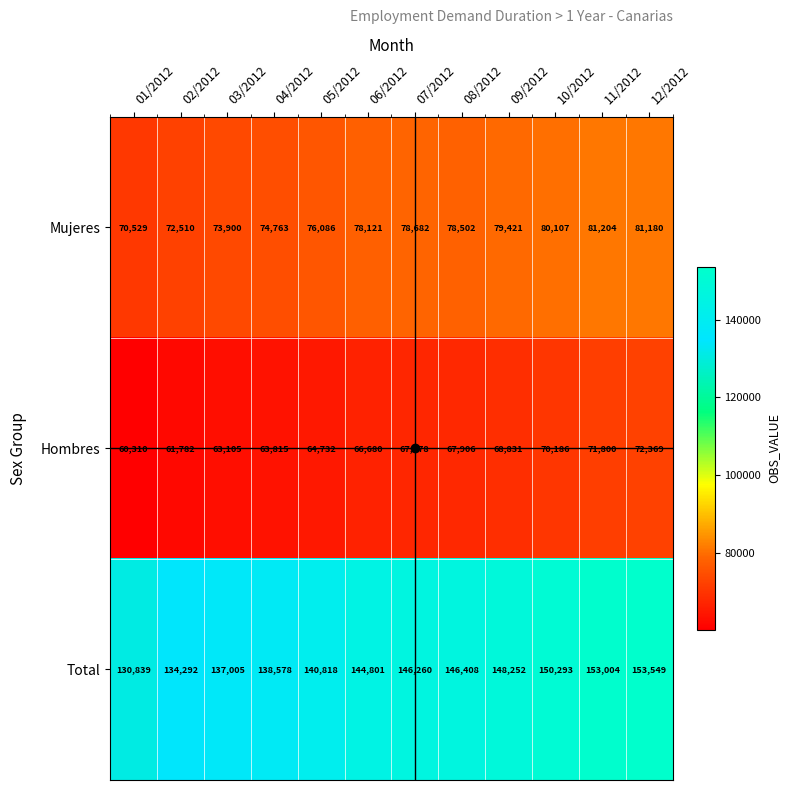

What is the smallest value displayed?

60310